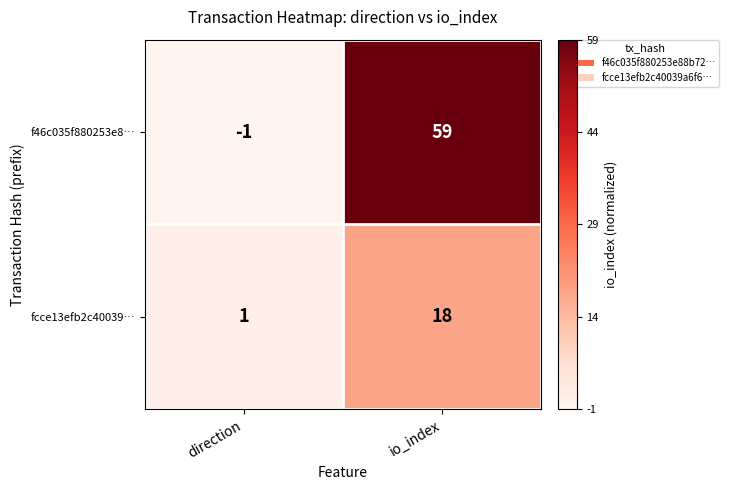

Which series has the largest range (max minus min)?

f46c035f880253e8…